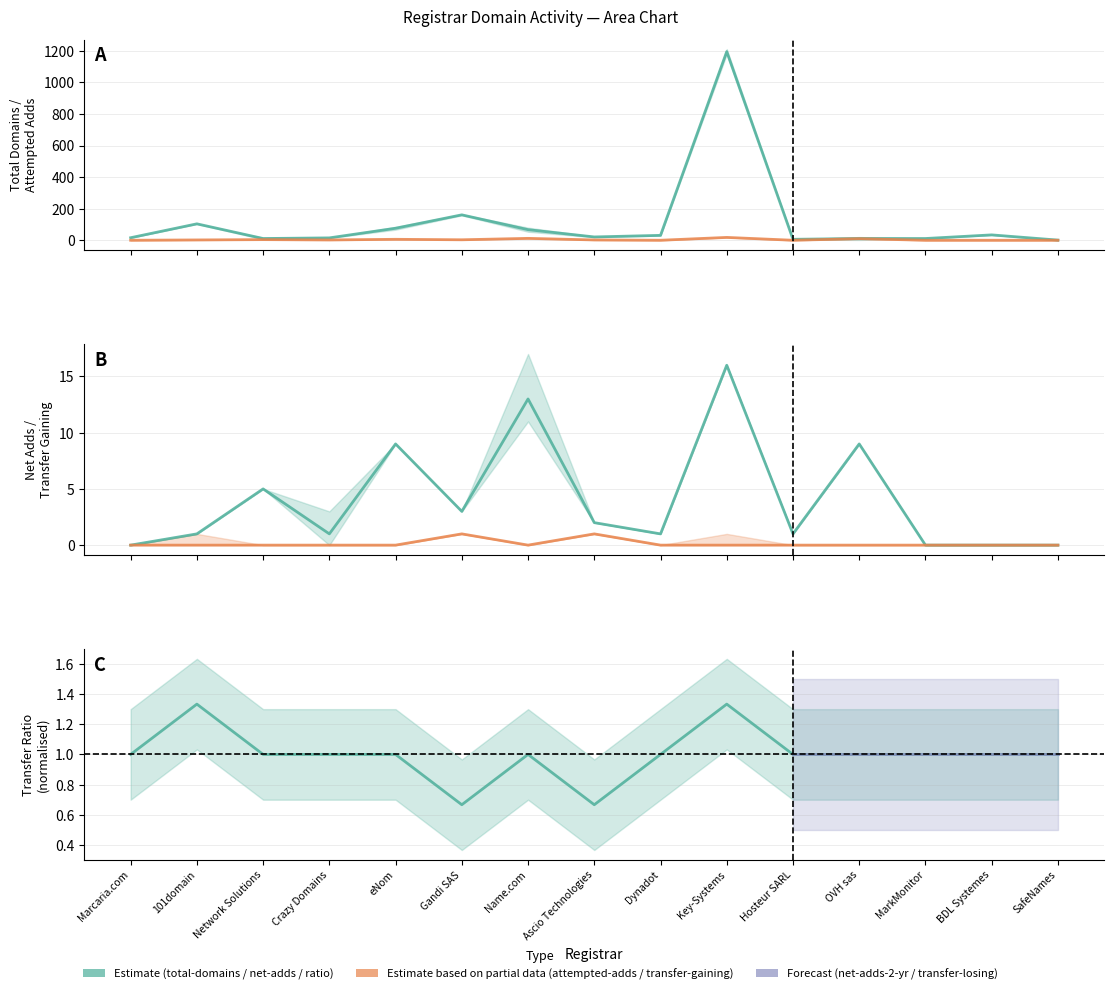

True or false: transfer-gaining-successful and net-adds-1-yr cross at least once.

False